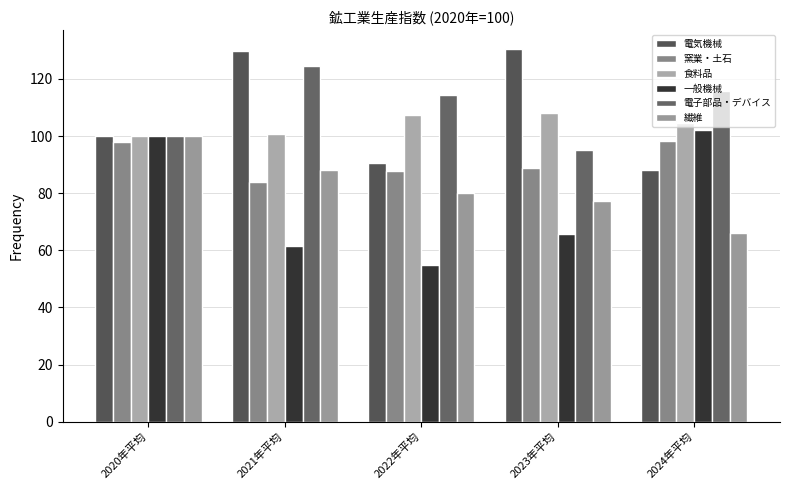

What is the sum of the 繊維 values at 2021年平均 and 2024年平均?

153.9